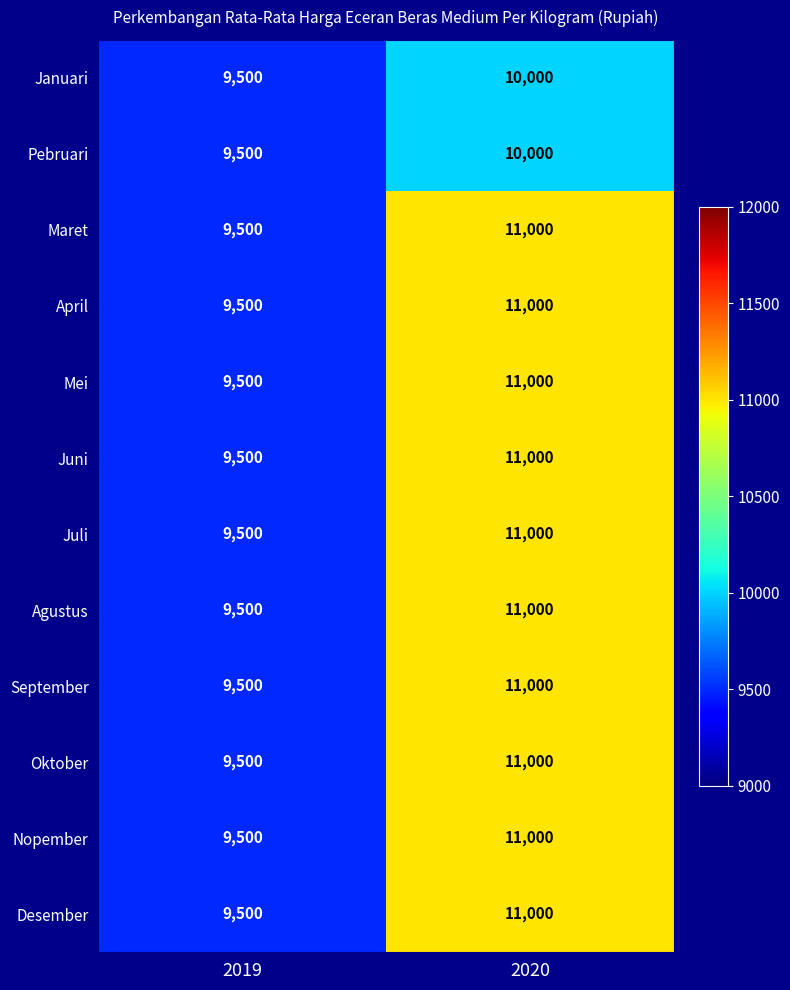

At which category does the chart reach its minimum across all series?

2019